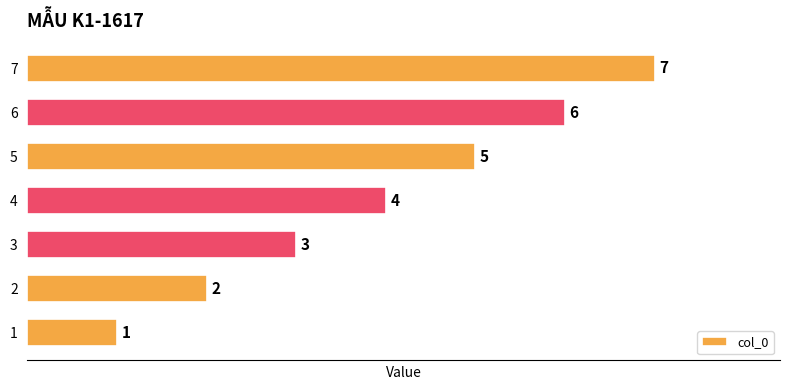

What is the smallest value displayed?

1